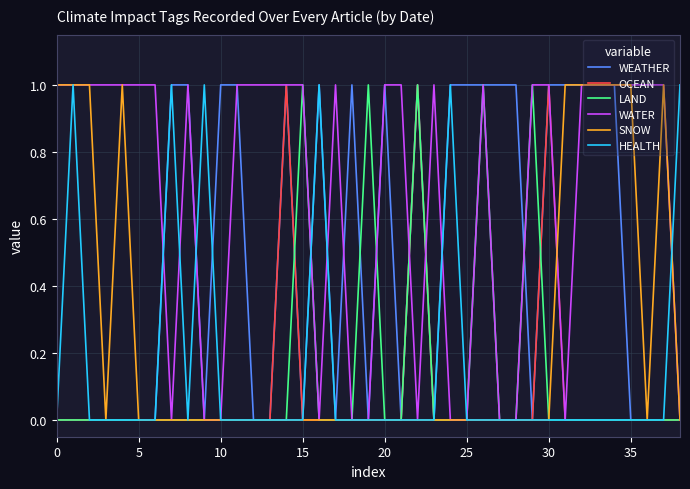

Which series has the largest total across all categories?

WATER